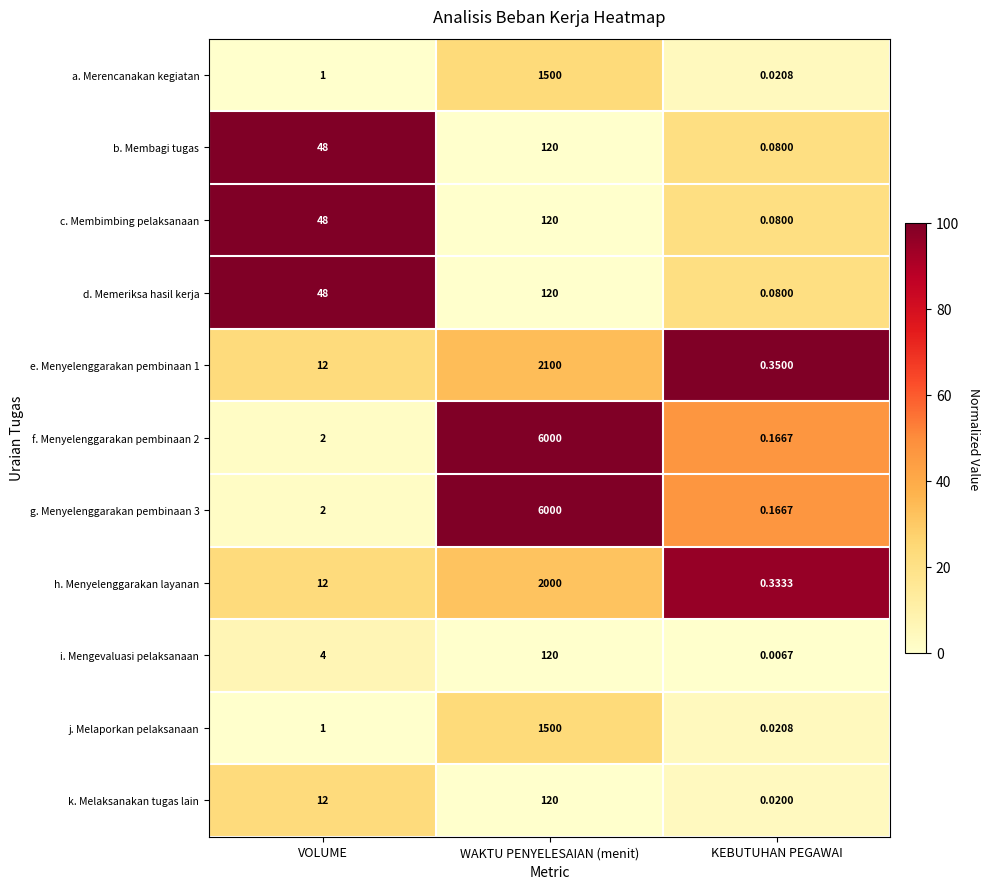

Where is i. Mengevaluasi pelaksanaan nearest to the value 60?

VOLUME